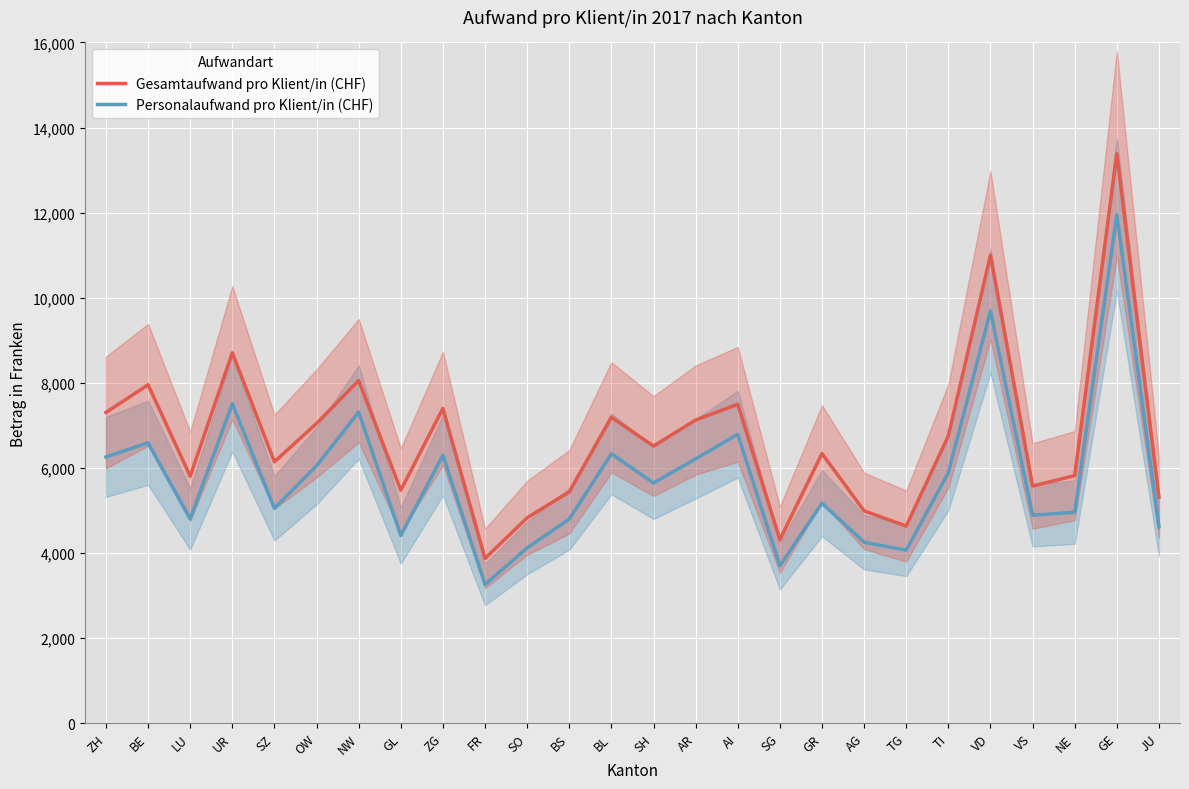

Rank the series by their maximum value, from lowest to highest.

Personalaufwand pro Klient/in (CHF), Gesamtaufwand pro Klient/in (CHF)